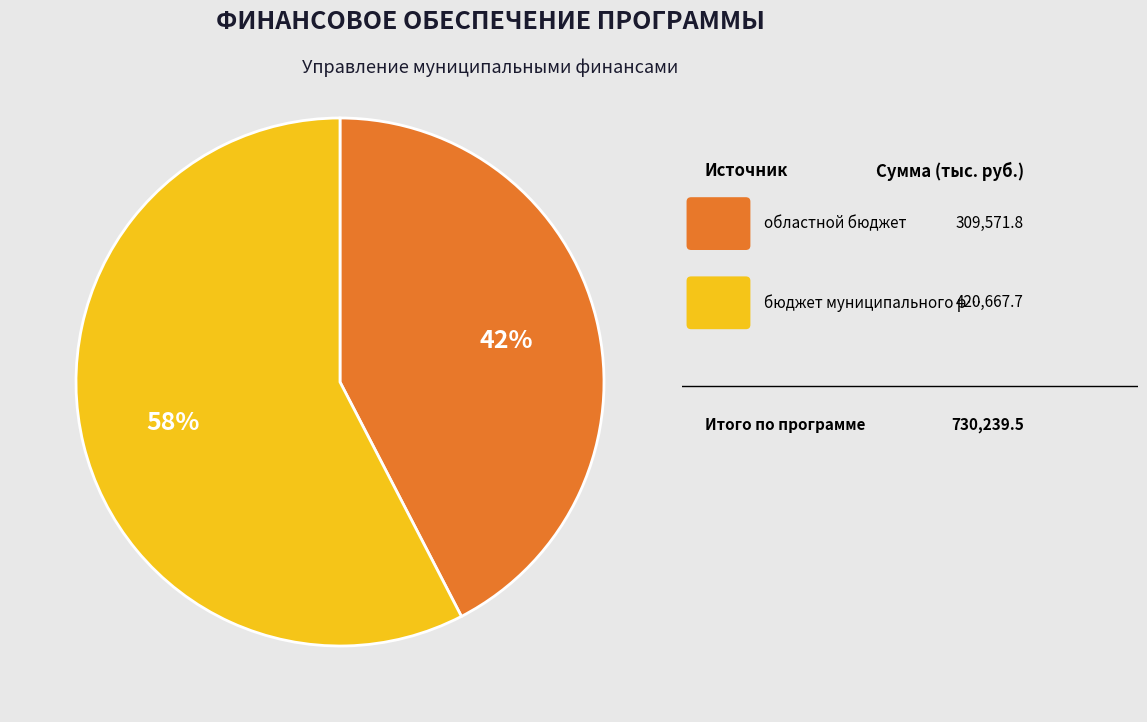

Is there a majority slice in this chart?

Yes